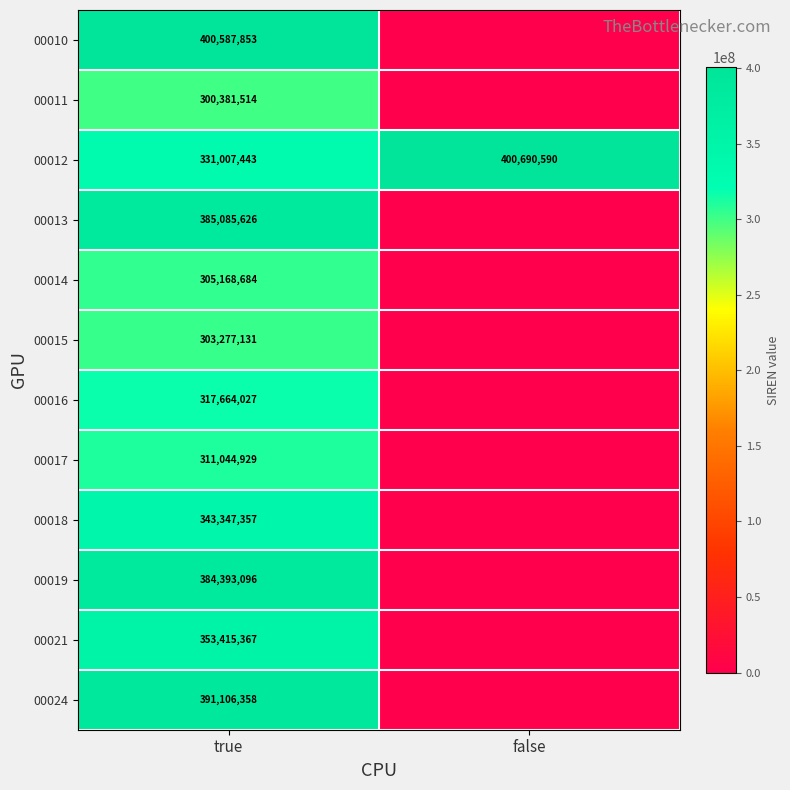

Is the value of 00019 at true greater than the value of 00016 at true?

Yes